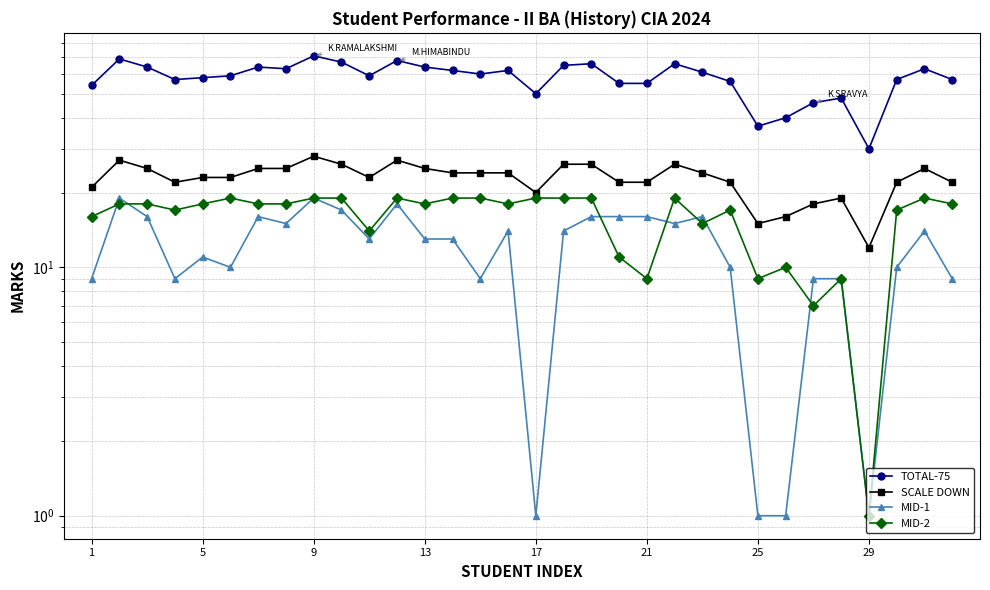

True or false: TOTAL-75 and MID-1 intersect in this chart.

False